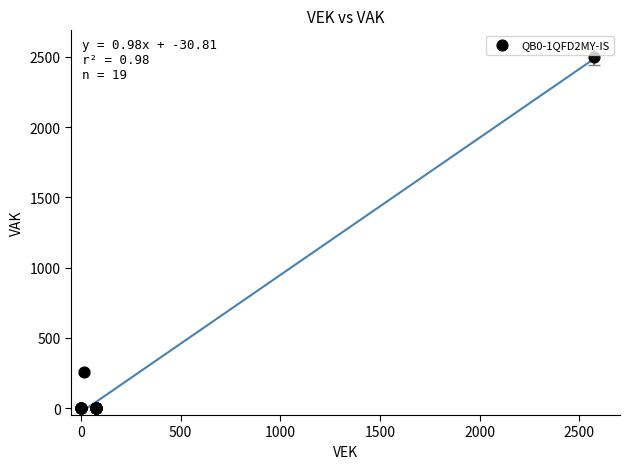

What Y value in the scatter plot is closest to 1250?

255